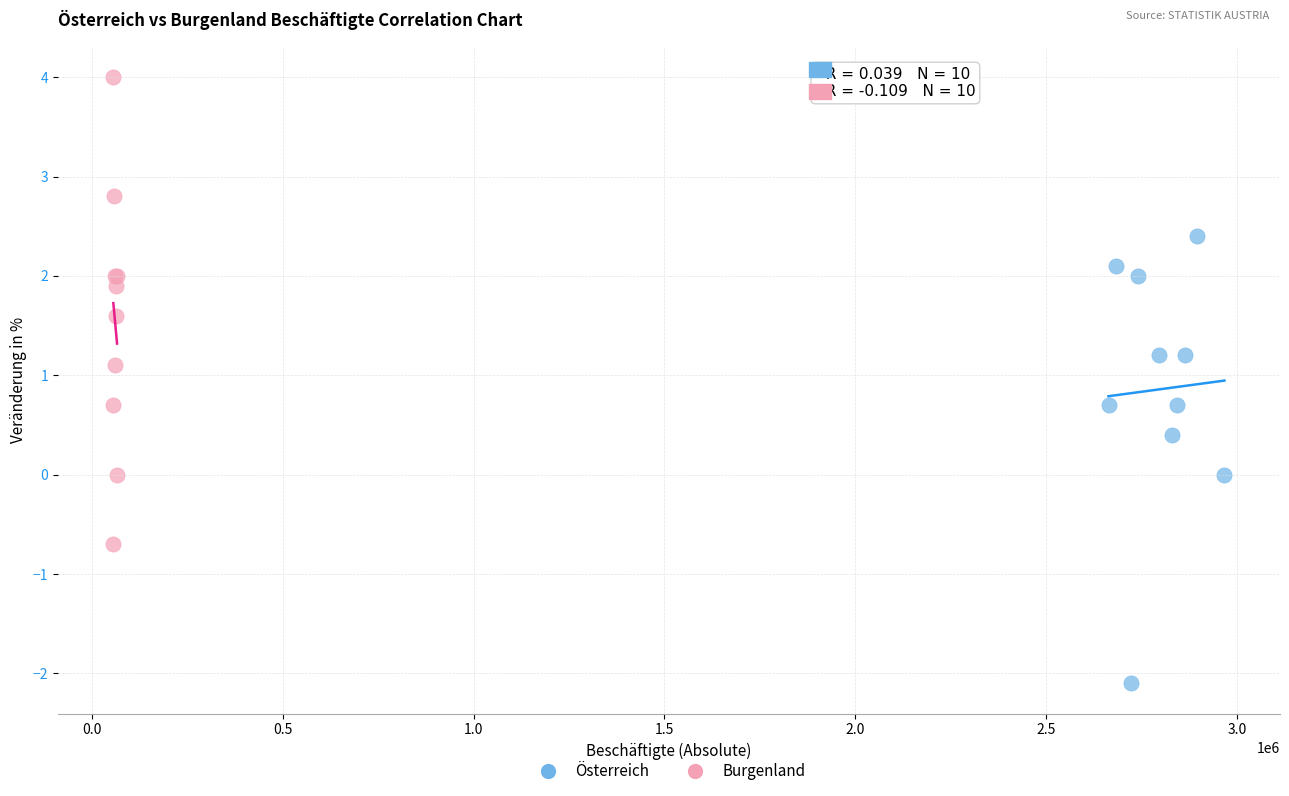

Which series contains the lowest Y value?

Österreich